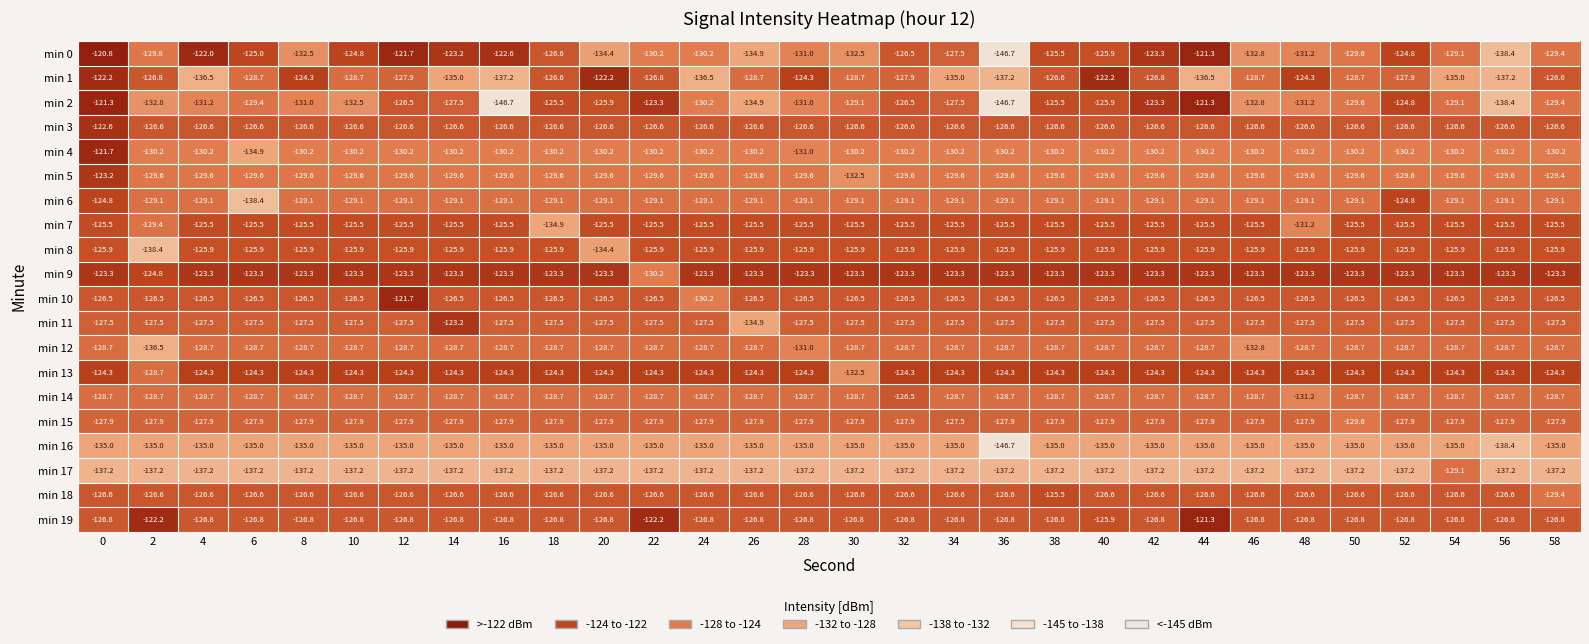

Where is min 5 nearest to the value -127?

58